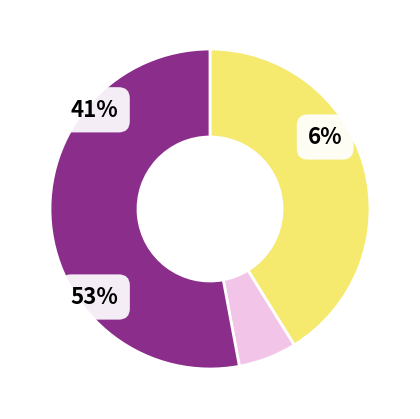

Is the sum of 6 and 4 greater than half?

No